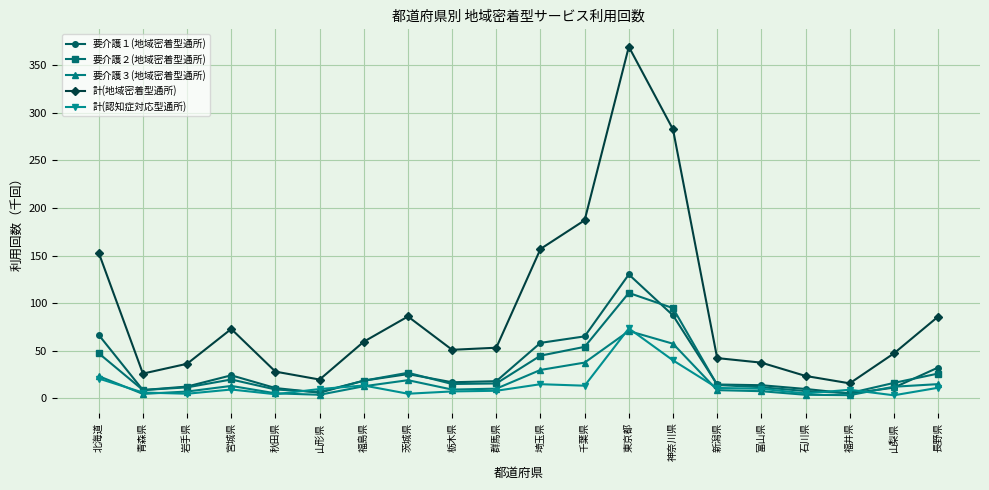

Is it true that 要介護１(地域密着型通所) equals 14.5 at 新潟県?

True